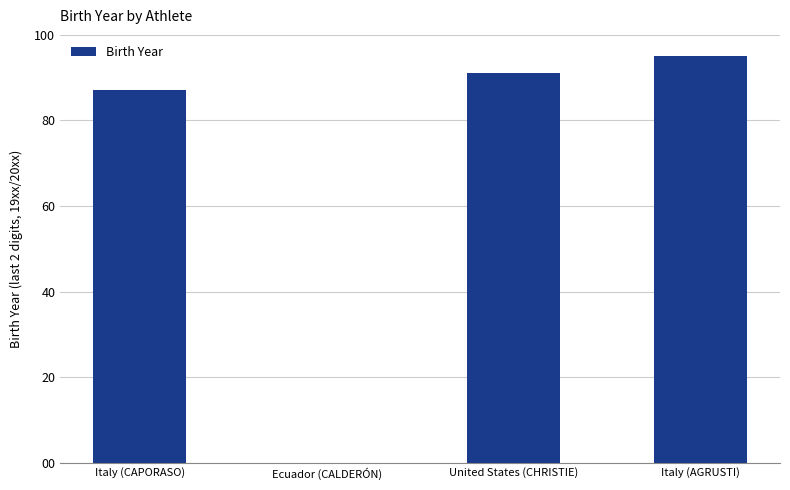

What is the approximate value at Italy (AGRUSTI), to the nearest 5?

95